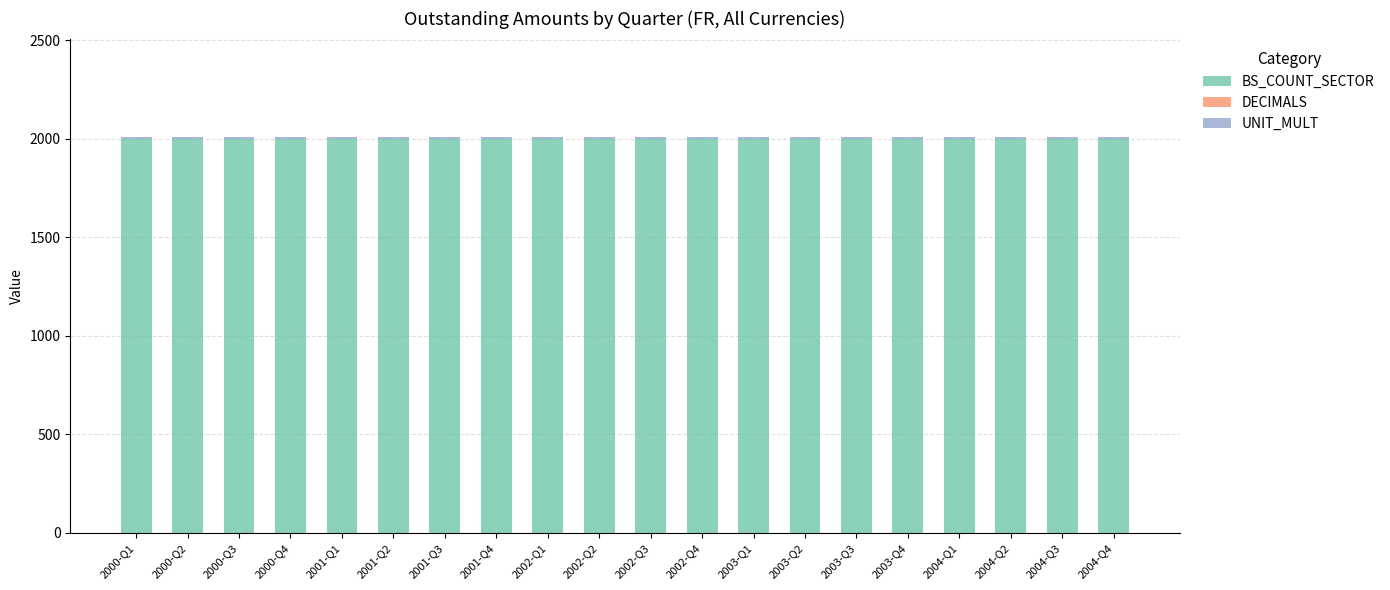

The value of BS_COUNT_SECTOR at 2001-Q1 is 2000. True or false?

True